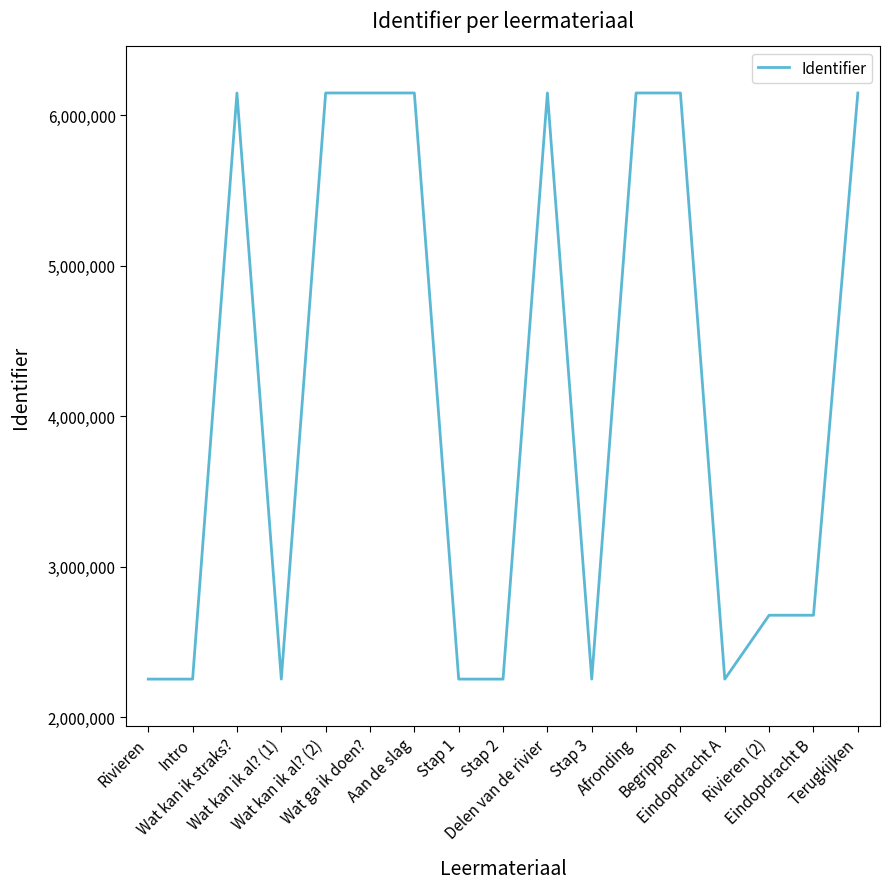

The value at Wat ga ik doen? is 8646335. True or false?

False